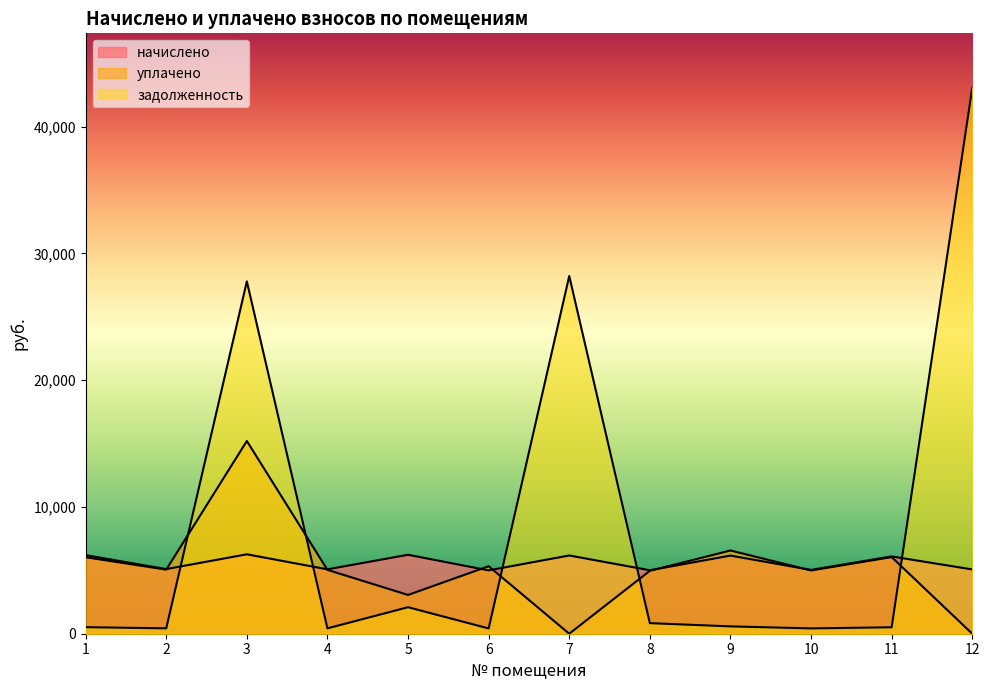

Is the value of задолженность at 12 greater than the value of уплачено at 12?

Yes